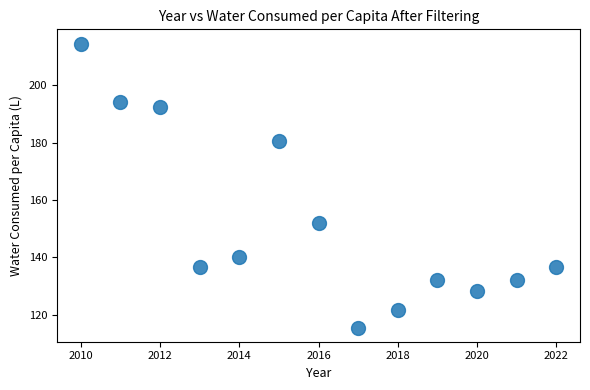

What Y value in the scatter plot is closest to 165?

152.1